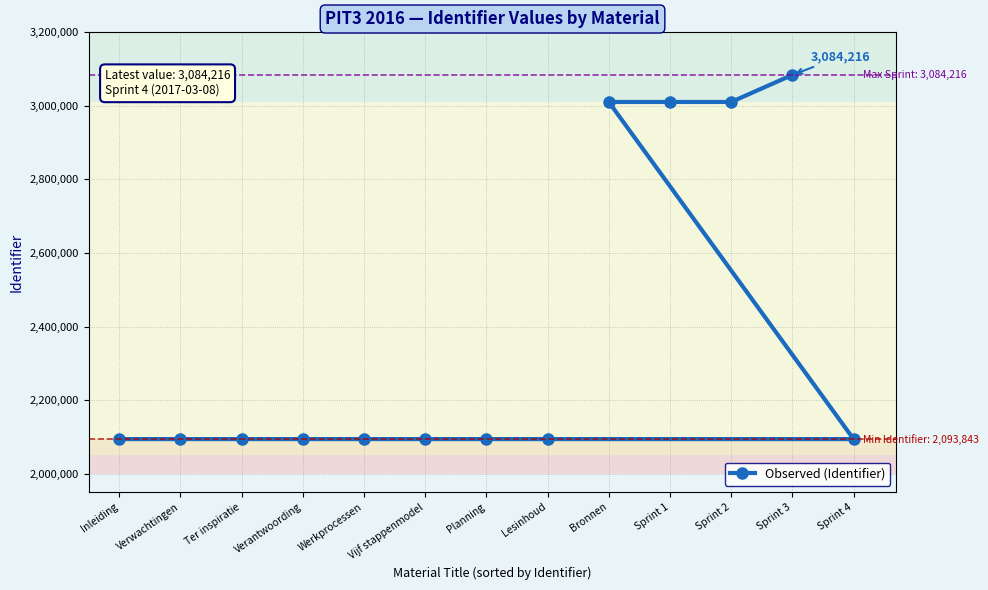

True or false: the data shows 1127096 at Bronnen.

False